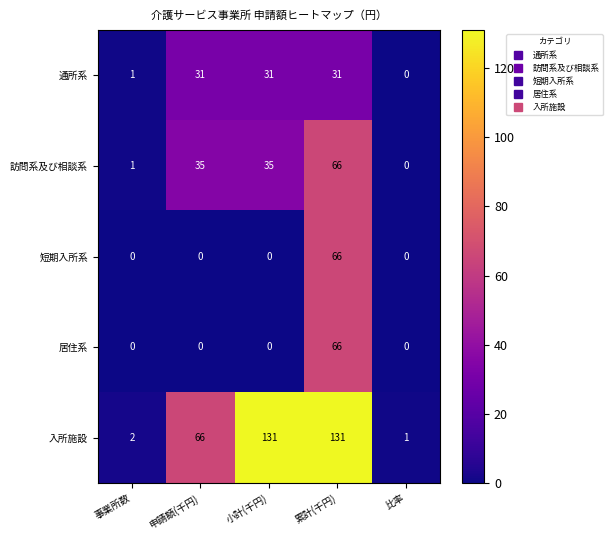

At how many categories does at least one series exceed 49?

3